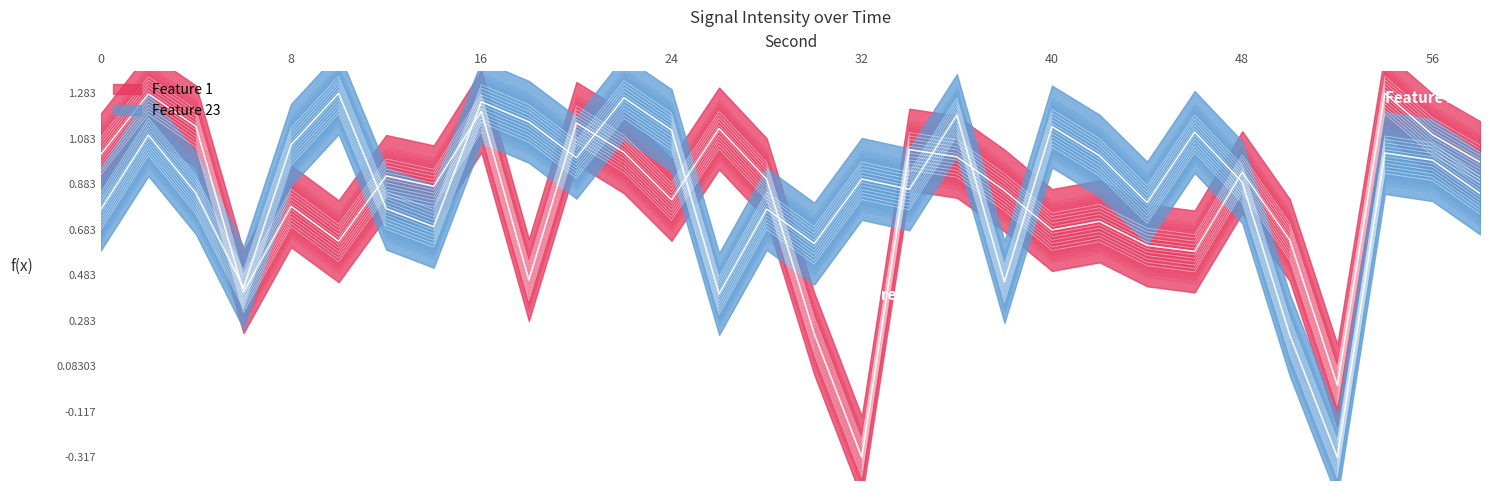

Reading right to left, transcribe all the data shown in this chart.

intensity(dBm): 0.9	1.0	1.2	-0.1	0.5	0.8	0.5	0.5	0.6	0.6	0.8	0.9	0.9	-0.4	0.1	0.8	1.0	0.7	0.9	1.1	0.4	1.1	0.8	0.8	0.5	0.7	0.3	1.0	1.2	0.9
minute_series: 0.8	0.9	0.9	-0.4	0.1	0.8	1.0	0.7	0.9	1.1	0.4	1.1	0.8	0.8	0.5	0.7	0.3	1.0	1.2	0.9	1.1	1.2	0.6	0.7	1.2	1.0	0.4	0.8	1.0	0.7